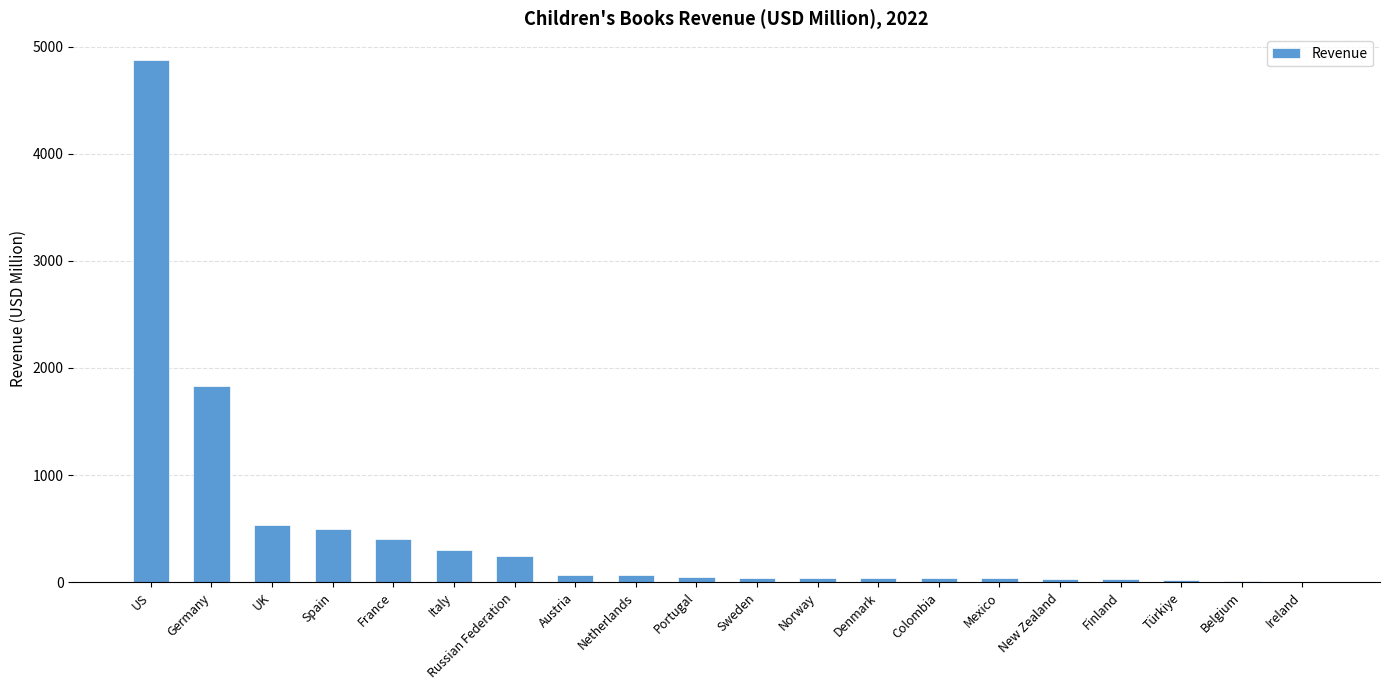

What is the ratio of the value at US to the value at France?

12.2